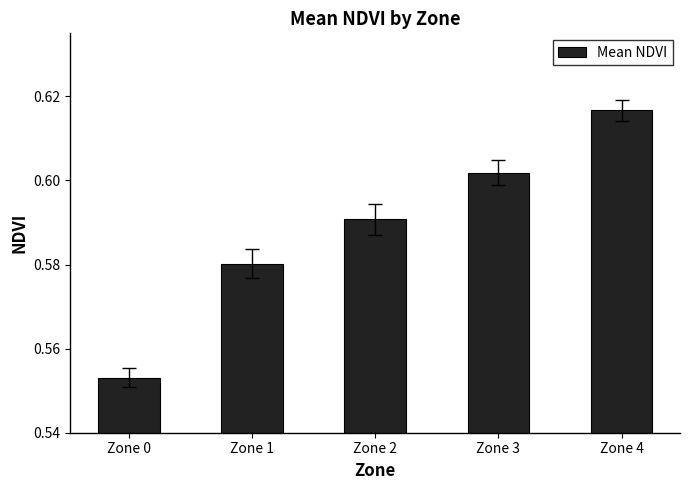

List the labels in order of value, largest first.

Zone 4, Zone 3, Zone 2, Zone 1, Zone 0